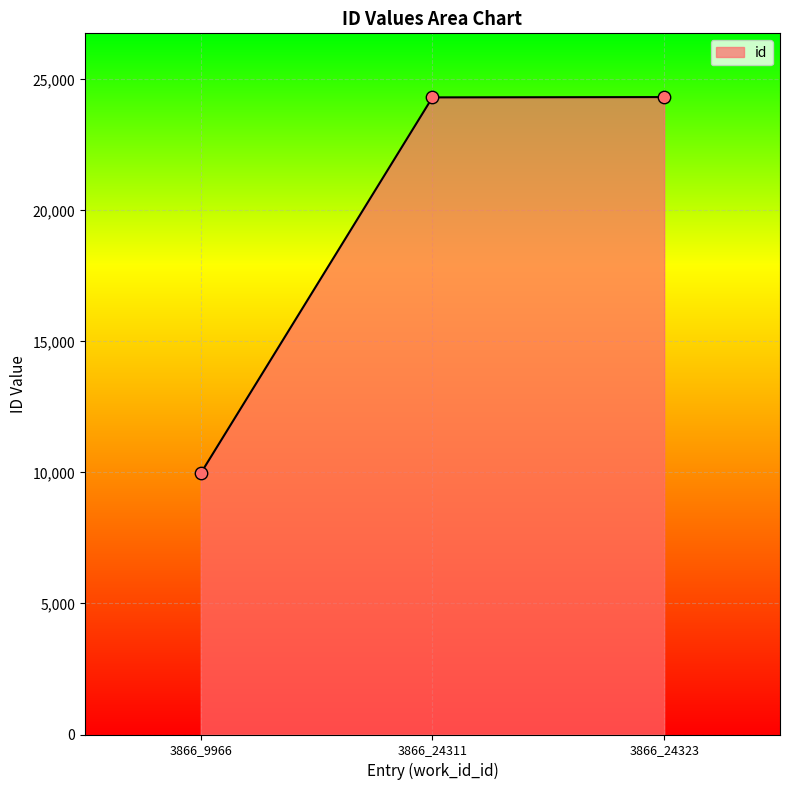

Between 3866_24311 and 3866_9966, which is larger?

3866_24311